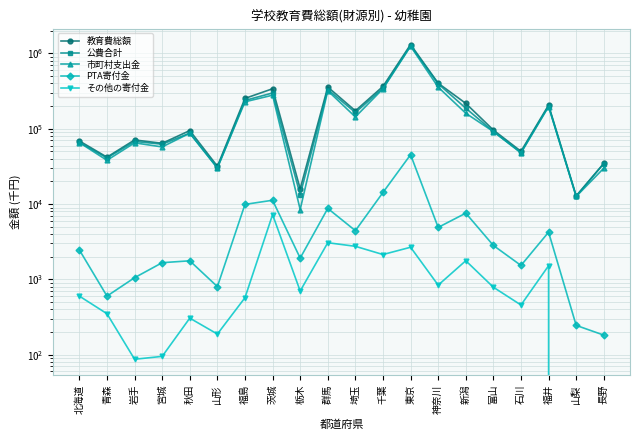

Is the value of 市町村支出金 at 秋田 greater than the value of PTA寄付金 at 山形?

Yes